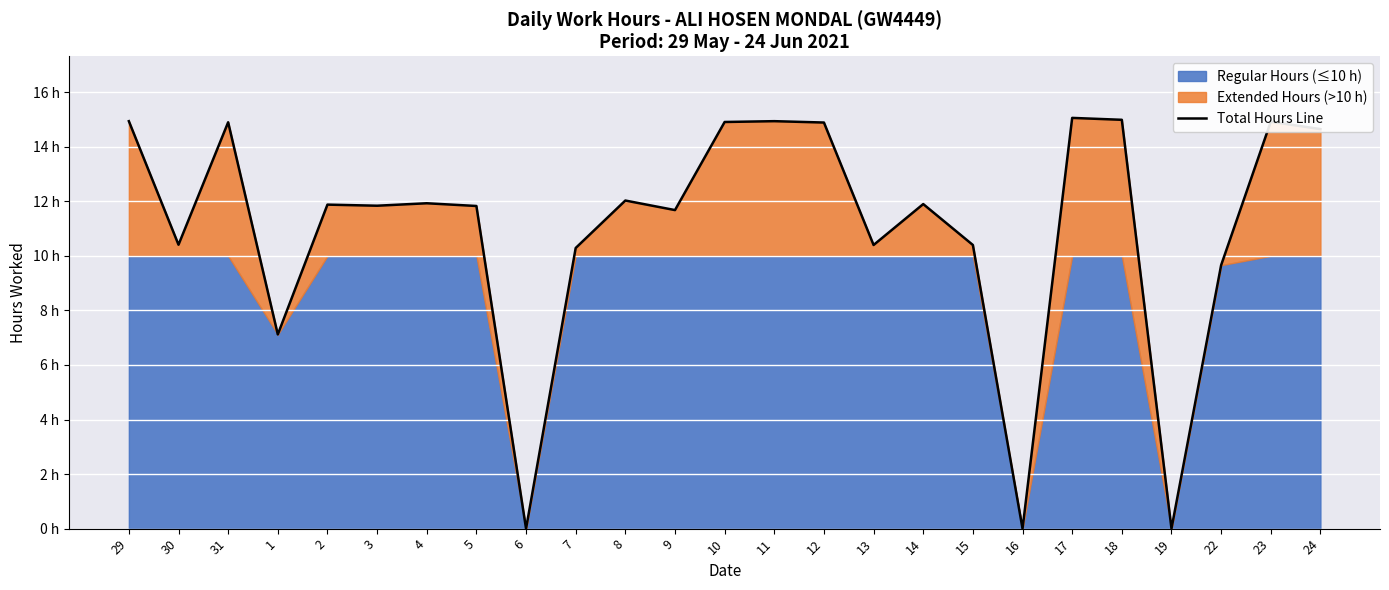

Which label corresponds to the largest value in the chart?

17